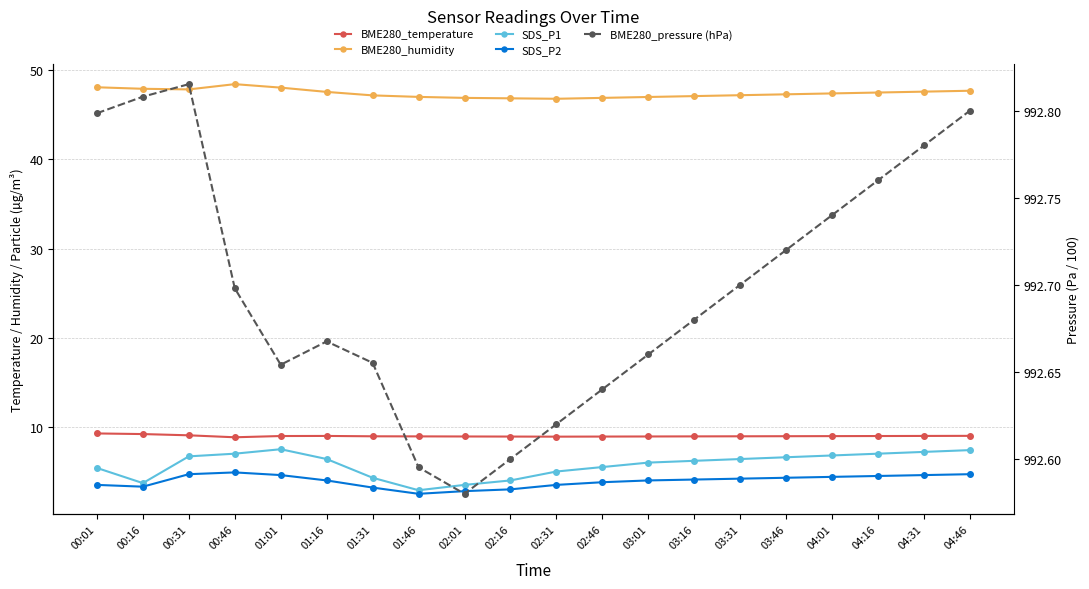

What value does the BME280_temperature series have at 00:46?

8.8